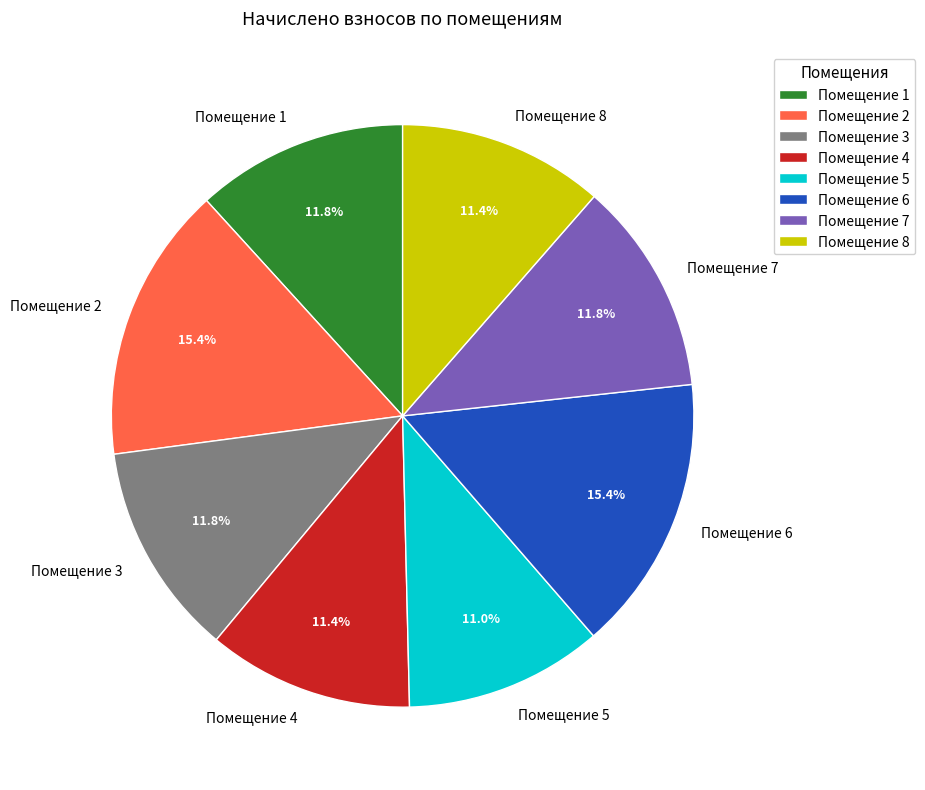

To the nearest percent, what is the difference between the largest and smallest slice percentages?

4%